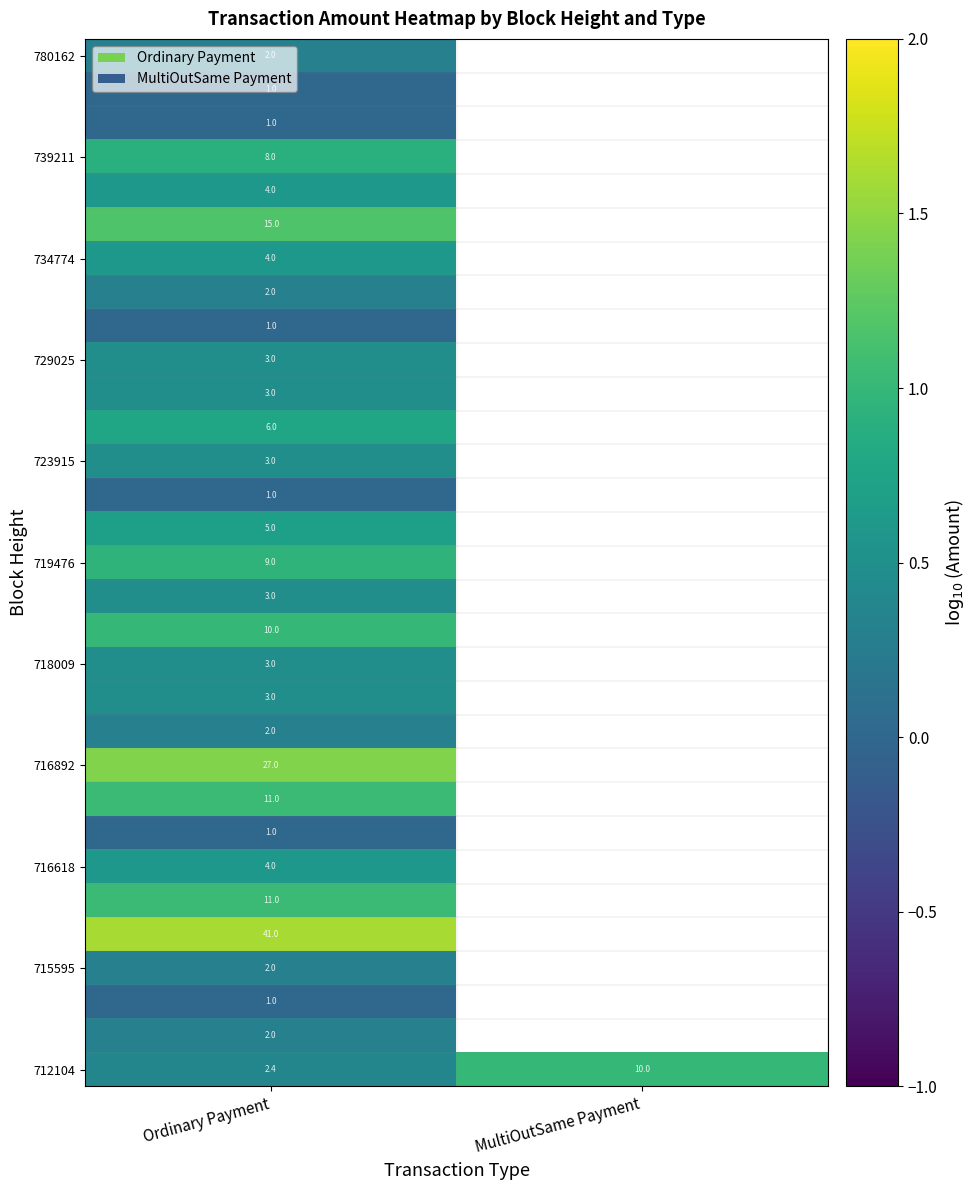

How many series are shown in this chart?

31